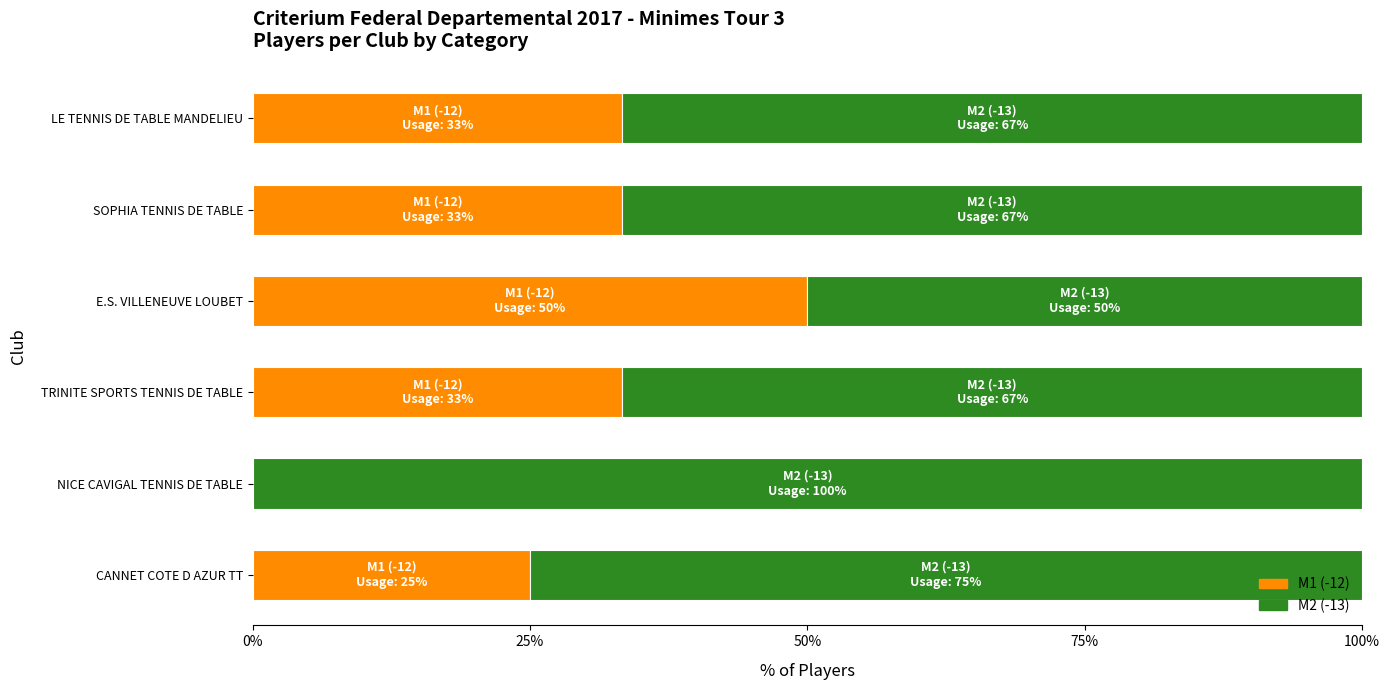

True or false: M1 (-12) has a value of 33.3 at SOPHIA TENNIS DE TABLE.

True